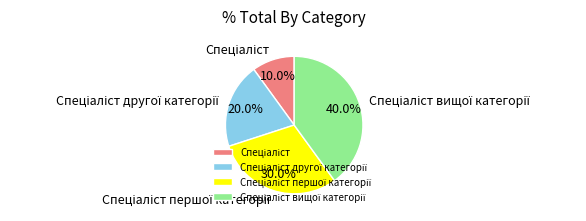

Does any single category account for the majority?

No